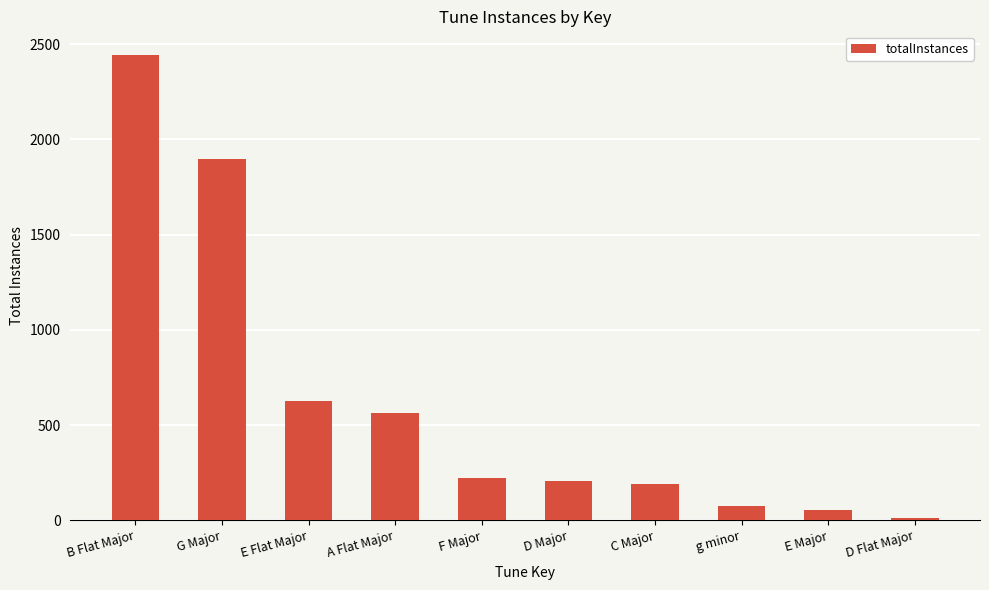

What is the value of the 9th bar from the left?

52